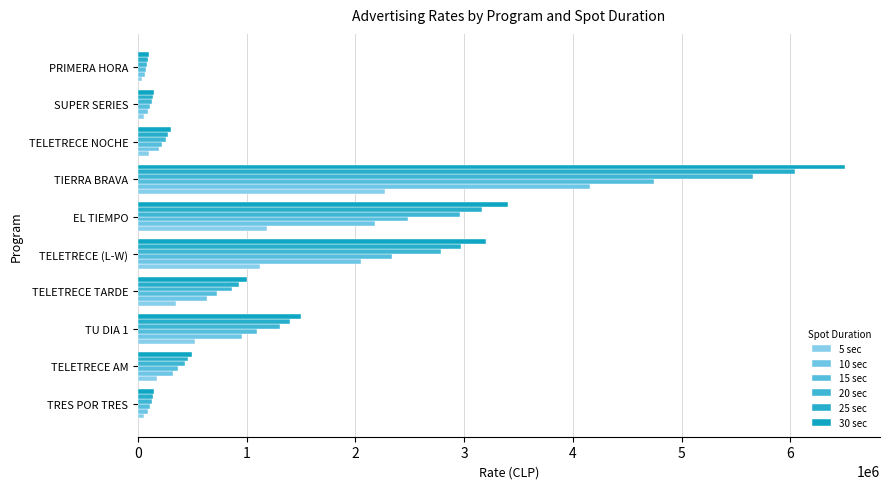

What is the value of the 5 sec bar at the 6th from the left?

1190000